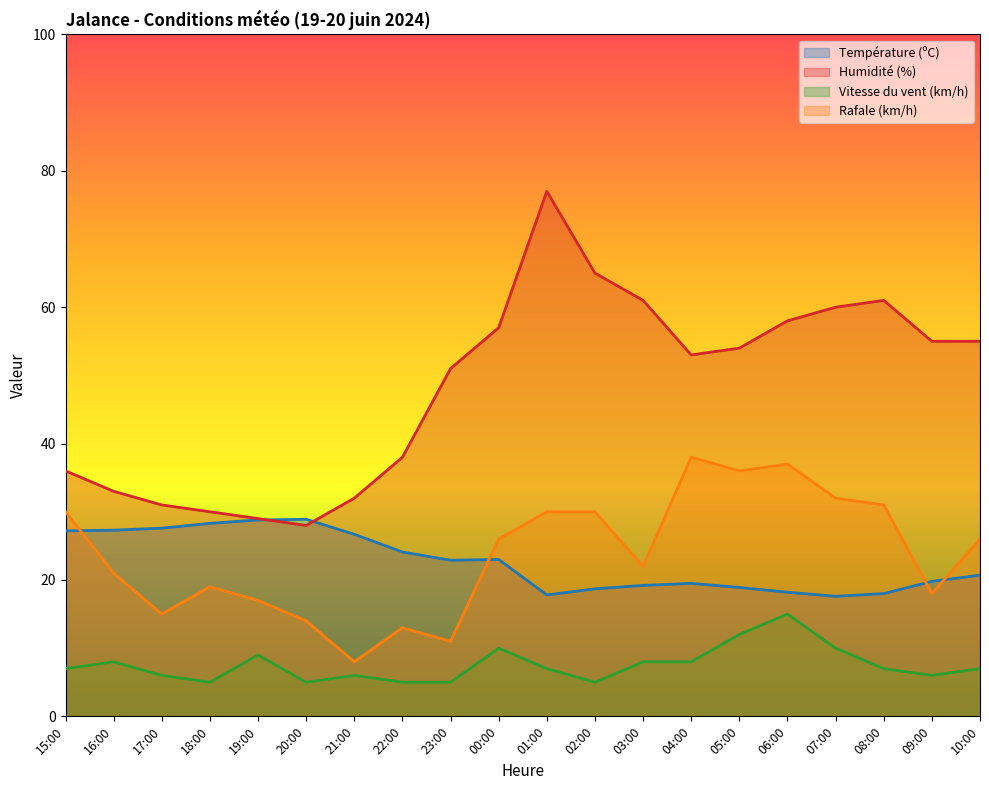

What is the sum of all Vitesse du vent (km/h) values?

151.0